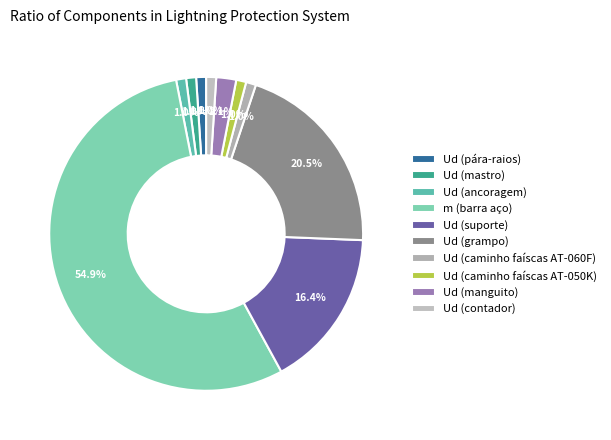

True or false: Ud (pára-raios) accounts for 1% of the total.

True